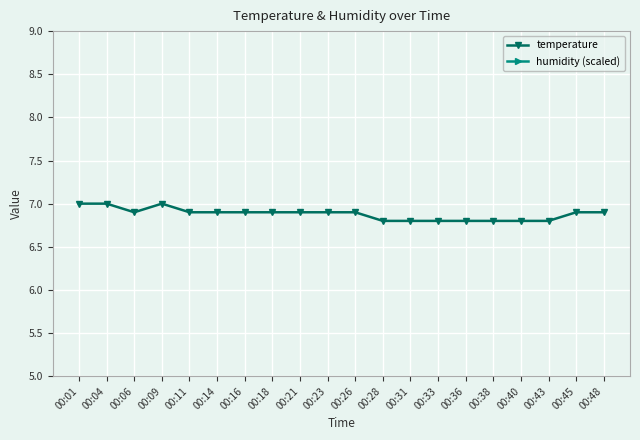

True or false: humidity (scaled) and temperature intersect in this chart.

False